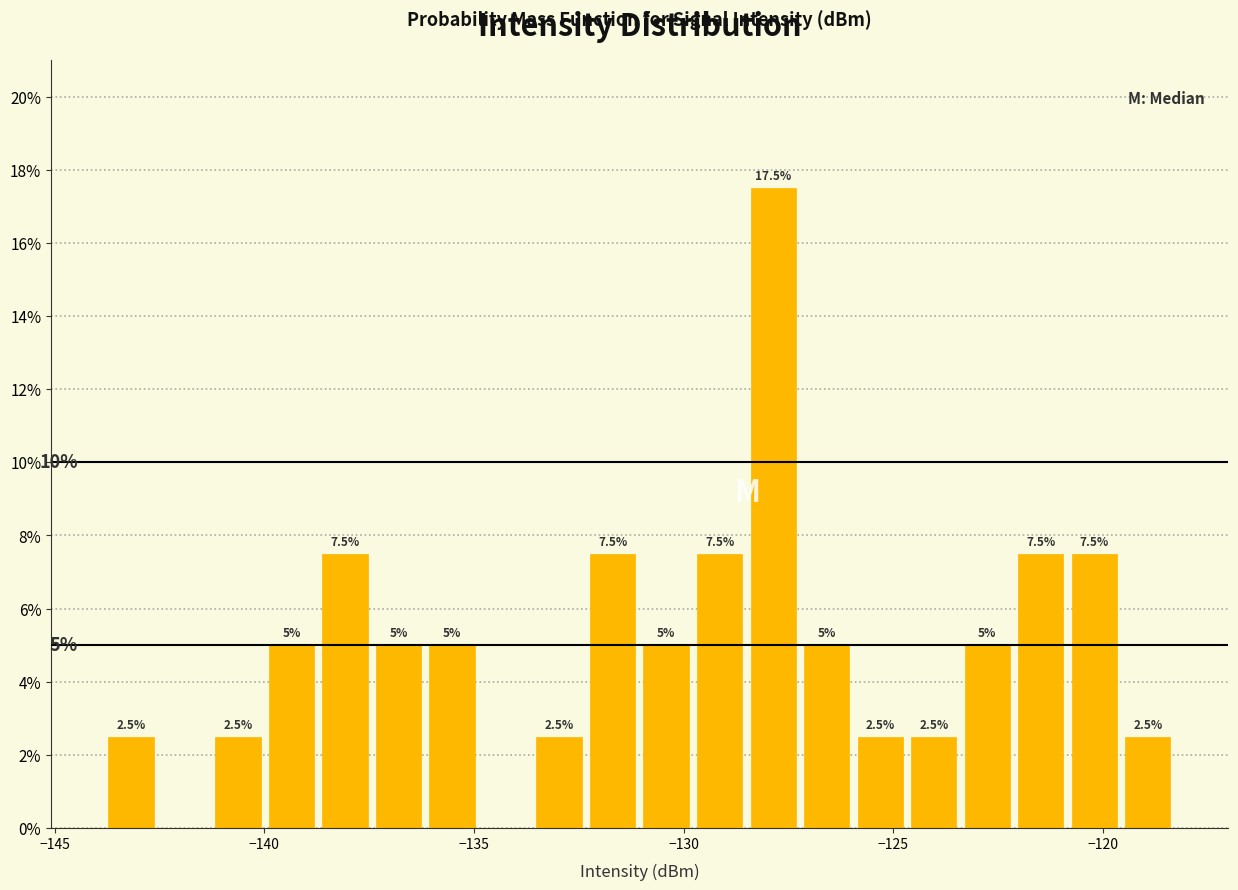

Around what value on the x-axis is the tallest bar? Give the approximate position of its centre, as read against the axis.

-128.0